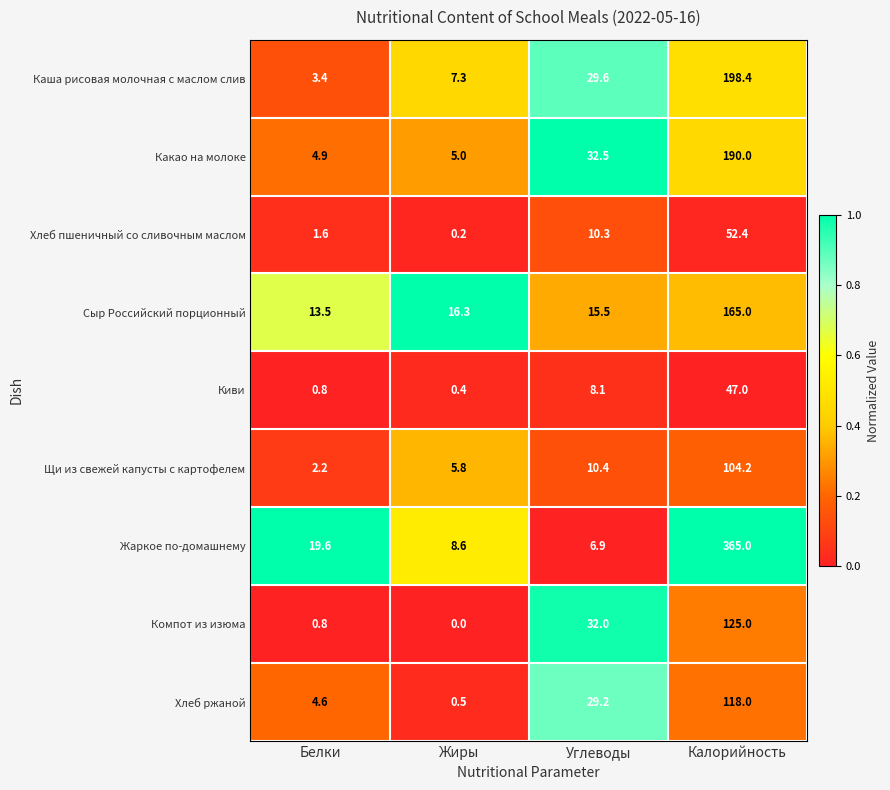

Rank the series by their maximum value, from lowest to highest.

Киви, Хлеб пшеничный со сливочным маслом, Щи из свежей капусты с картофелем, Хлеб ржаной, Компот из изюма, Сыр Российский порционный, Какао на молоке, Каша рисовая молочная с маслом слив, Жаркое по-домашнему